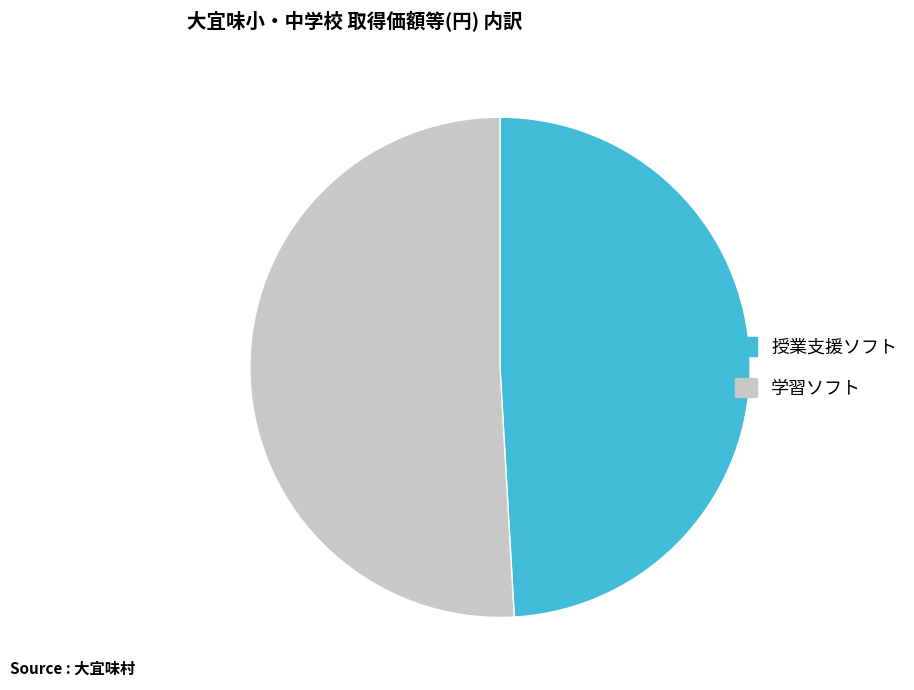

True or false: 授業支援ソフト accounts for 49% of the total.

True